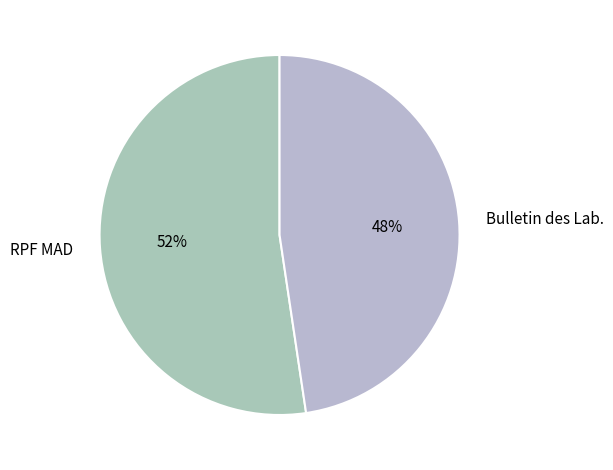

What is the ratio of the value at RPF MAD to the value at Bulletin des Lab.?

1.1